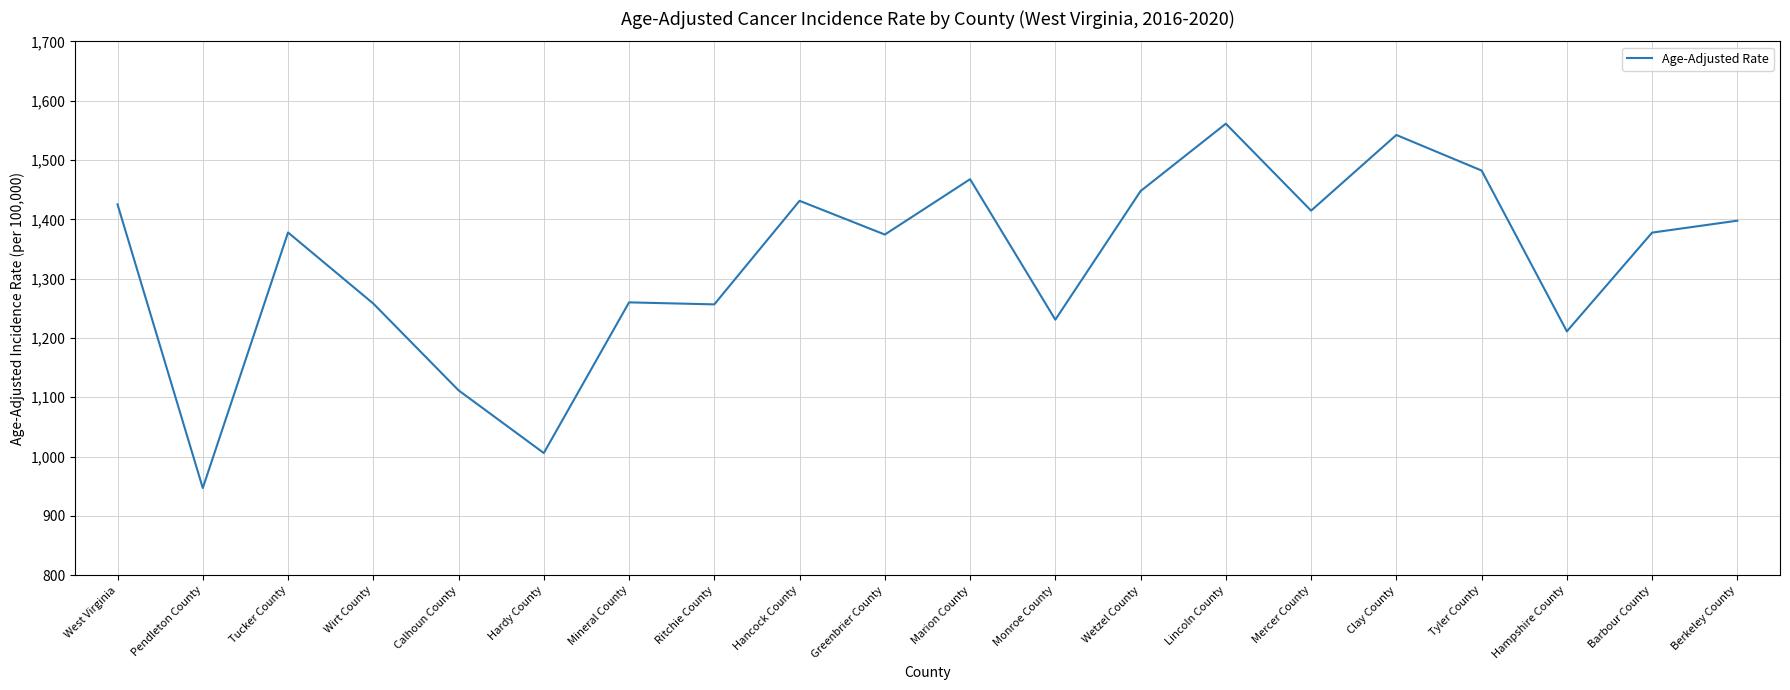

Is it true that the value at Wirt County is 833.7?

False